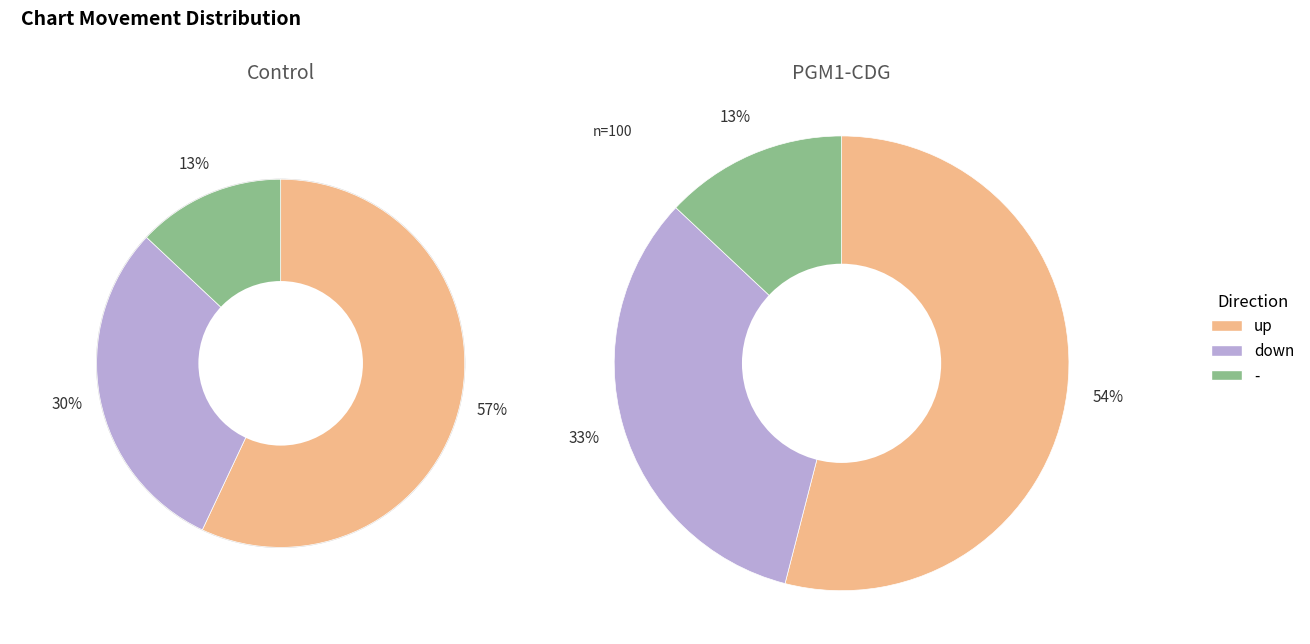

What percentage is NOT represented by -?

87.0%